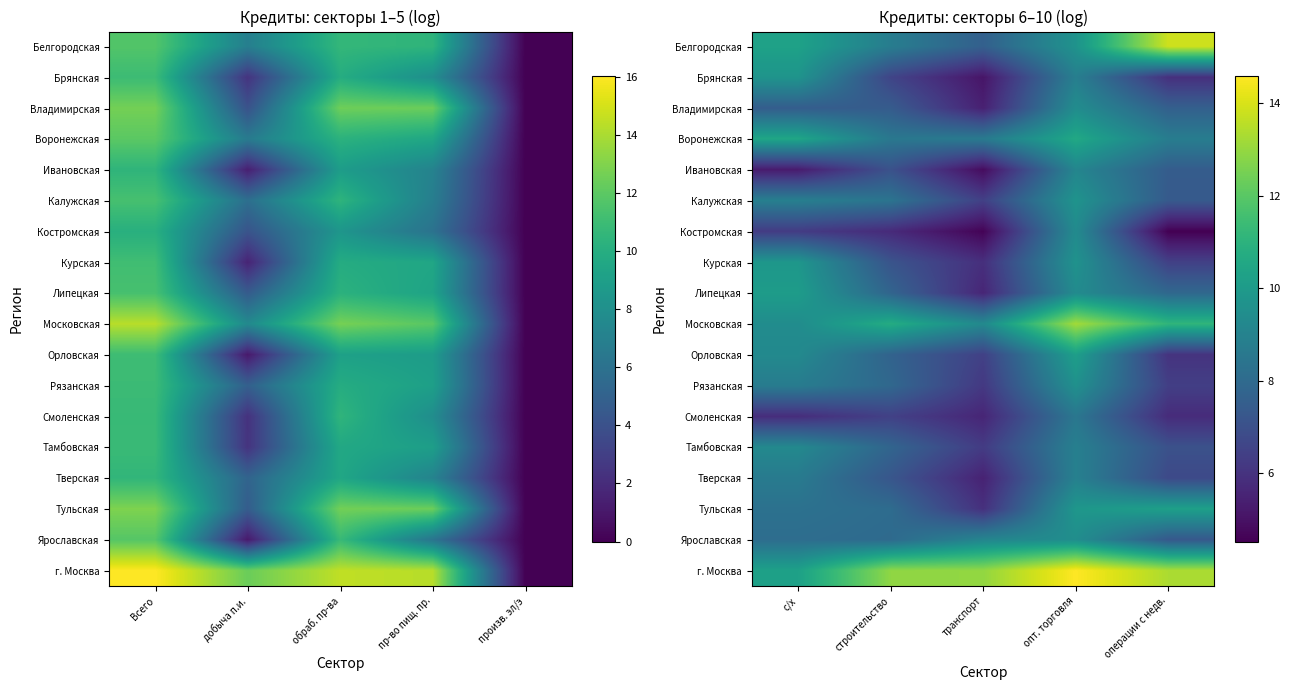

At which label does Тверская first exceed 7?

с/х